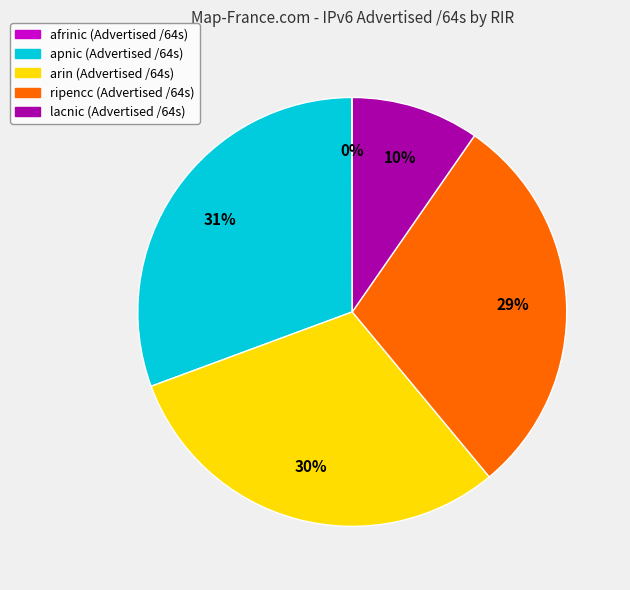

Between apnic and ripencc, which is larger?

apnic